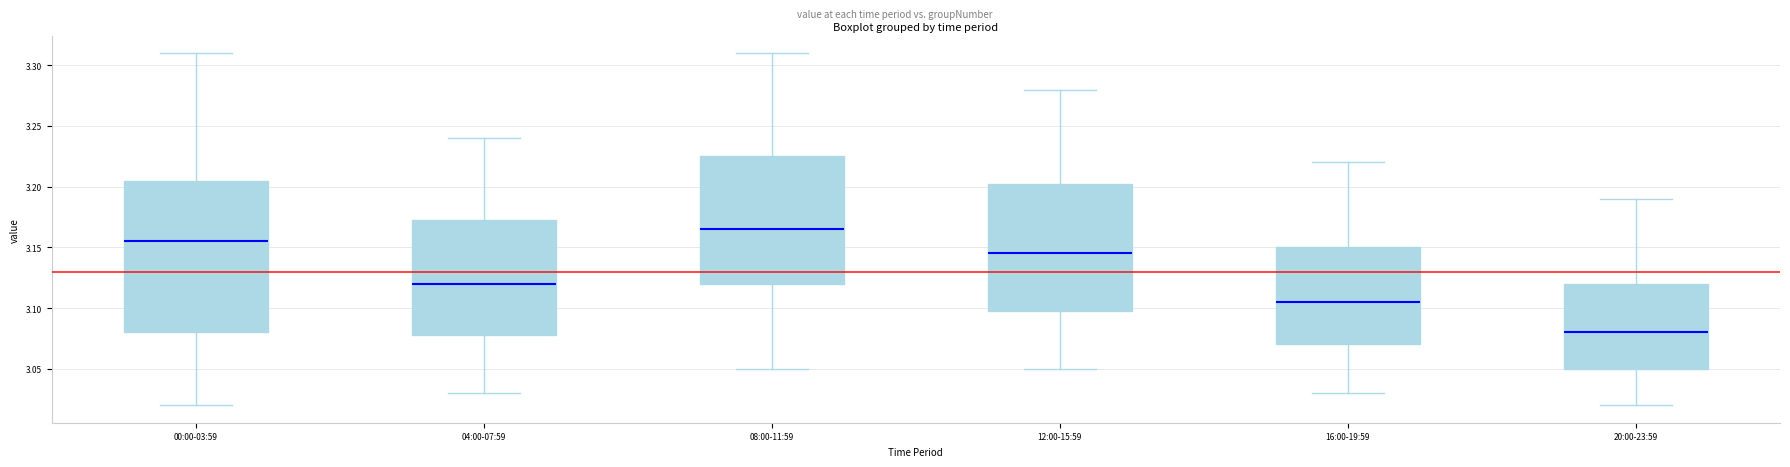

Reading left to right, read every box against the y-axis: the position of its median line, the range the box covers, and the ends of its whiskers. The values are not printed on the chart, so give them approximately, as read against the axis.

00:00-03:59: median 3.155, box 3.080 to 3.205, whiskers 3.020 to 3.310
04:00-07:59: median 3.120, box 3.080 to 3.175, whiskers 3.030 to 3.240
08:00-11:59: median 3.165, box 3.120 to 3.225, whiskers 3.050 to 3.310
12:00-15:59: median 3.145, box 3.100 to 3.205, whiskers 3.050 to 3.280
16:00-19:59: median 3.105, box 3.070 to 3.150, whiskers 3.030 to 3.220
20:00-23:59: median 3.080, box 3.050 to 3.120, whiskers 3.020 to 3.190